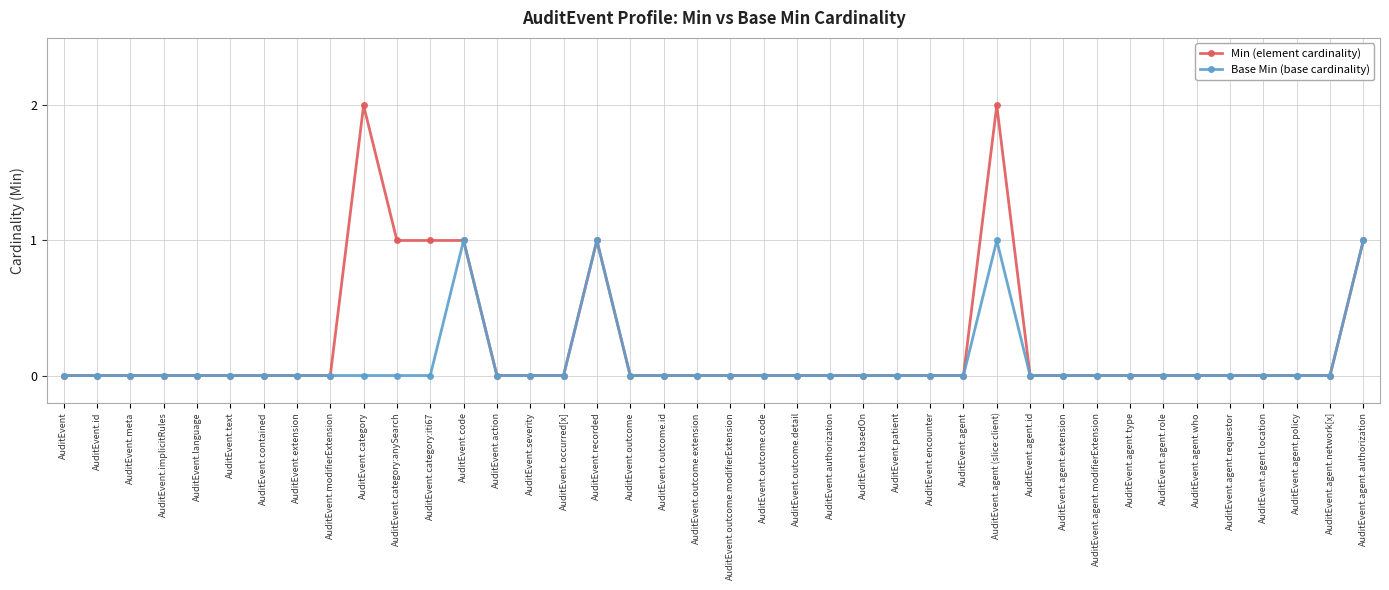

The Min (element cardinality) series shows 2 at AuditEvent.category:anySearch. True or false?

False